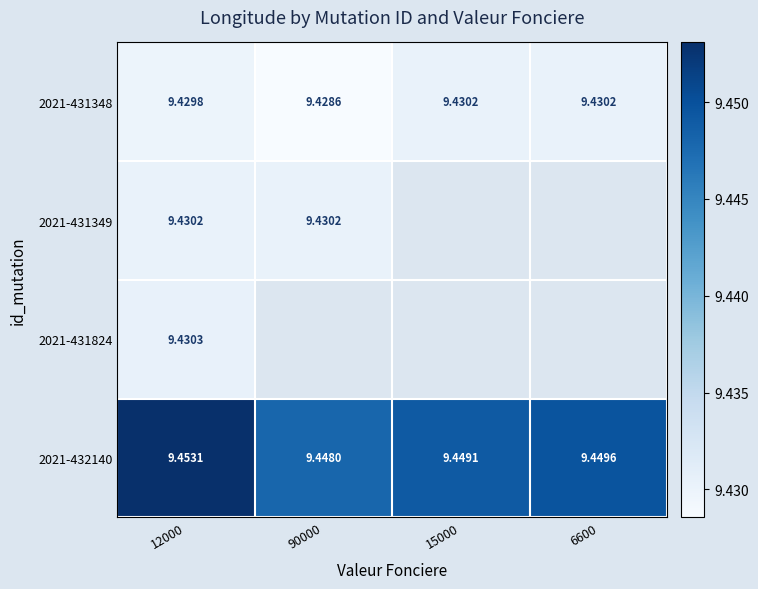

List the series in order of their peak value, lowest first.

2021-431348, 2021-431349, 2021-431824, 2021-432140